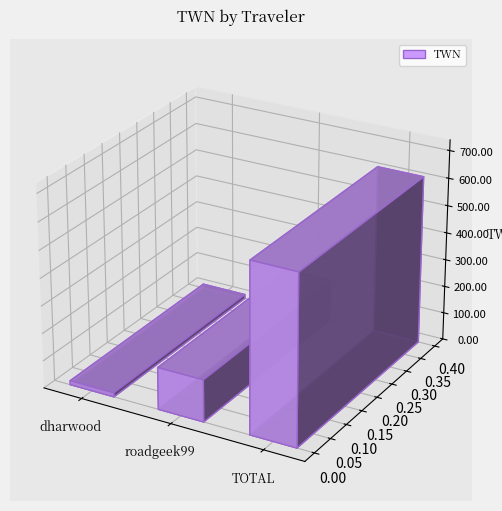

The value at roadgeek99 is 248.0. True or false?

False